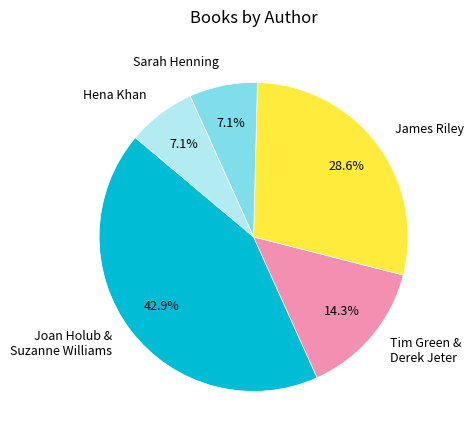

What percentage is NOT represented by James Riley?

71.4%